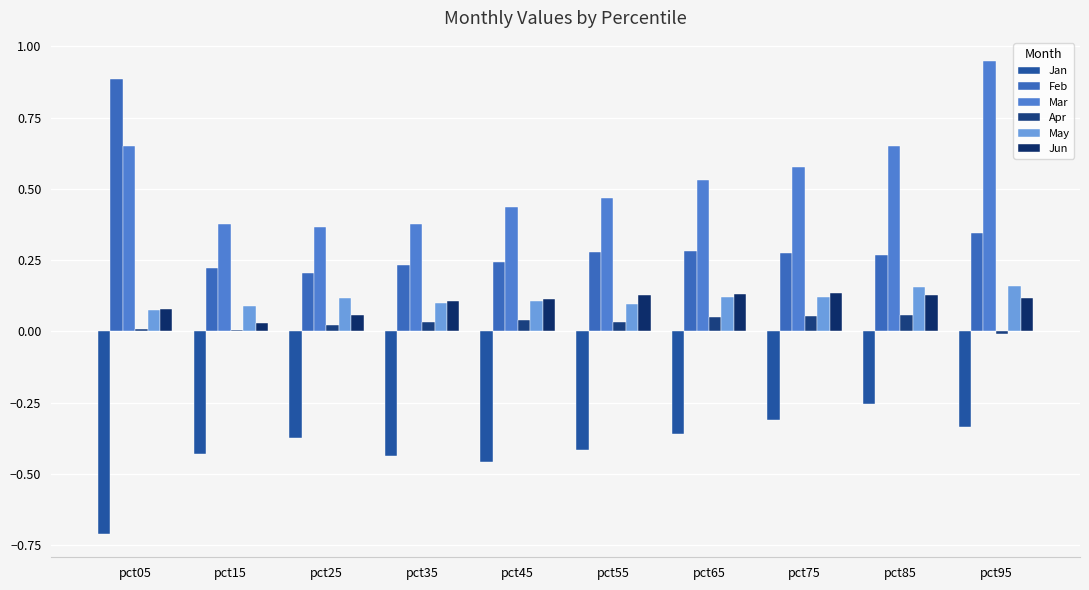

What is the highest value of the Apr series?

0.1